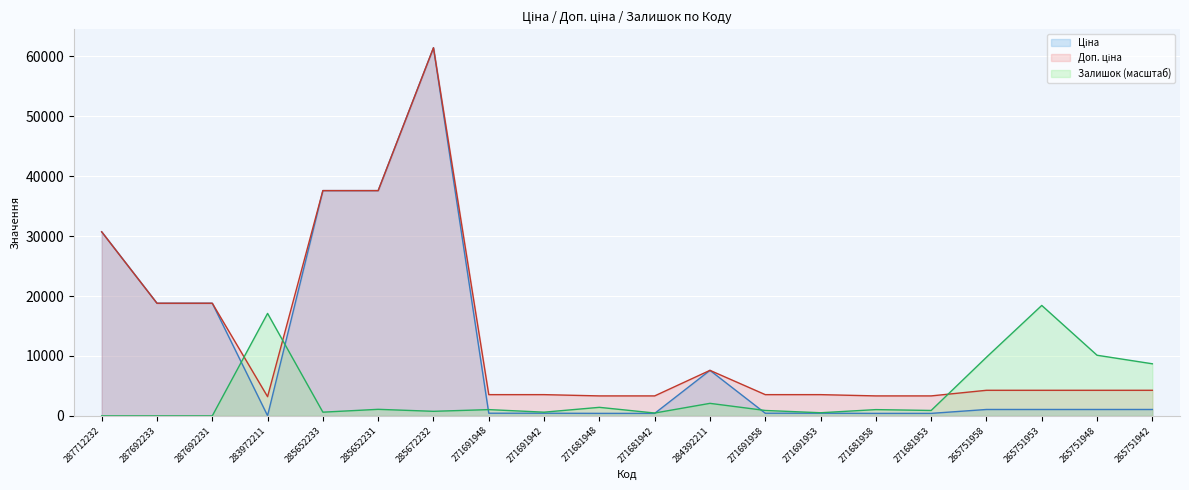

At which label does Ціна reach its minimum?

283972211